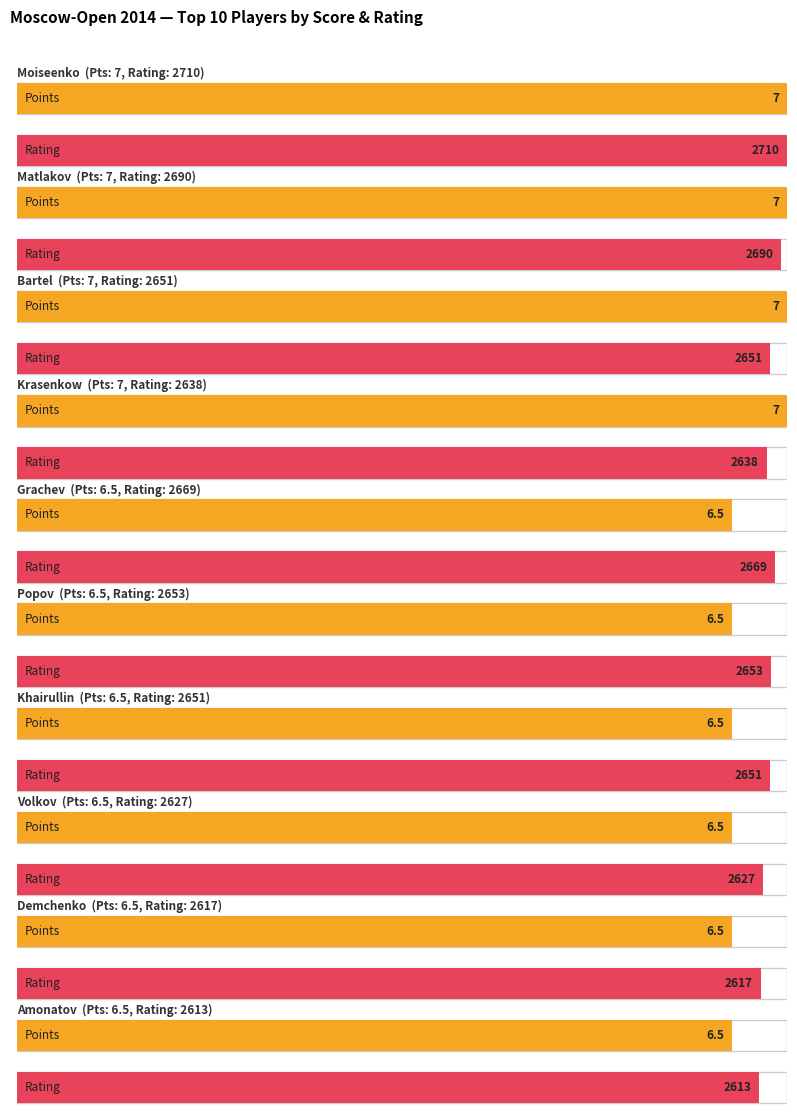

What is the label of the 17th bar from the right?

Bartel